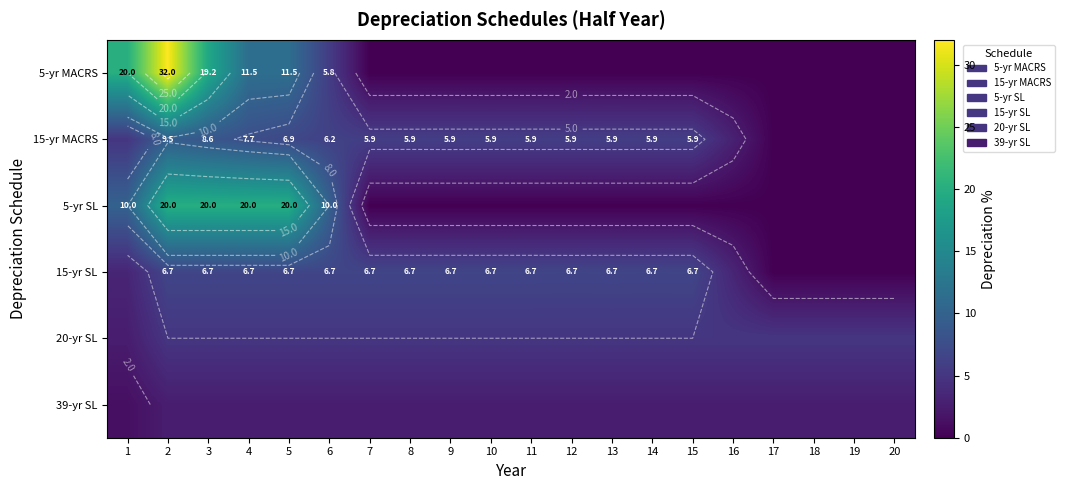

Which label corresponds to the largest value in the chart?

2